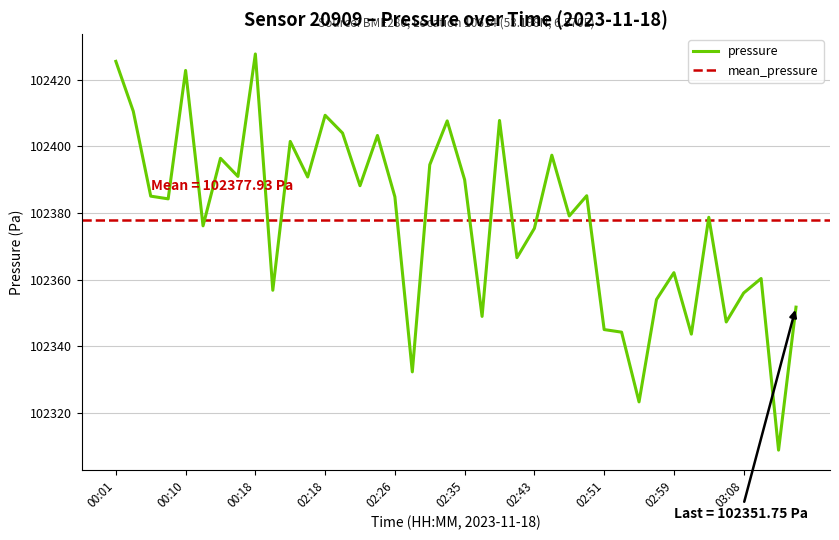

At which category does the data reach its first local valley?

00:08